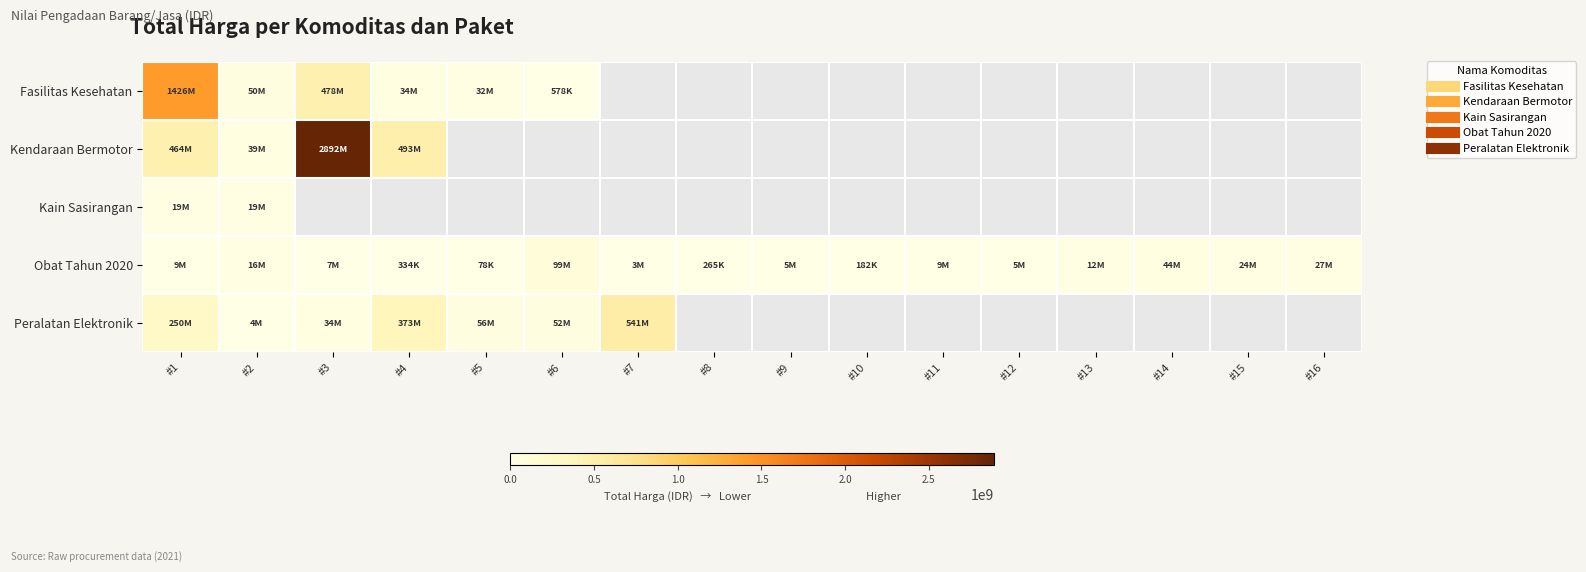

Which has a higher value, #7 or #4?

#4